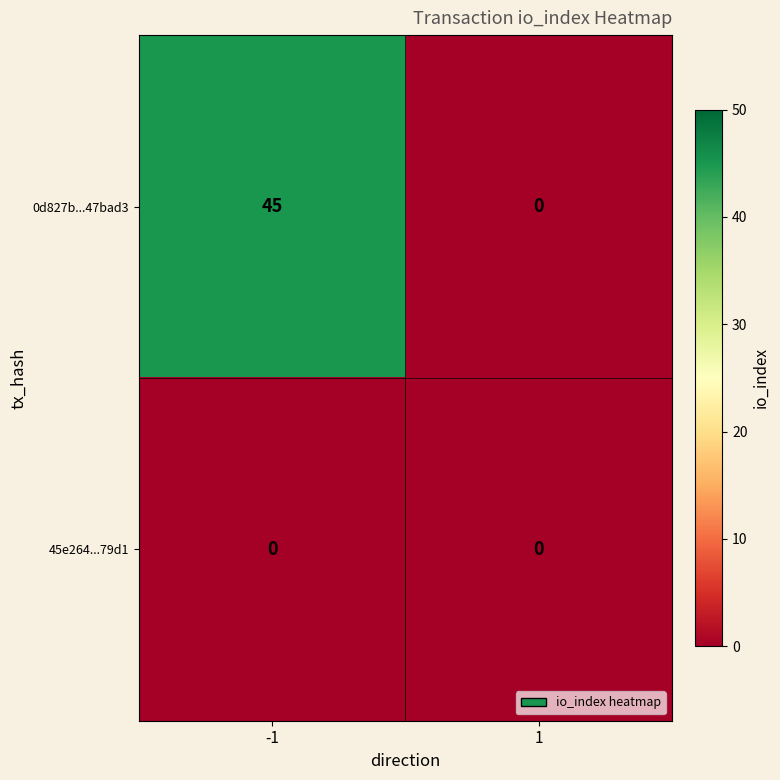

Reading left to right, extract all data points from this chart.

0d827b...47bad3: 45	0
45e264...79d1: 0	0